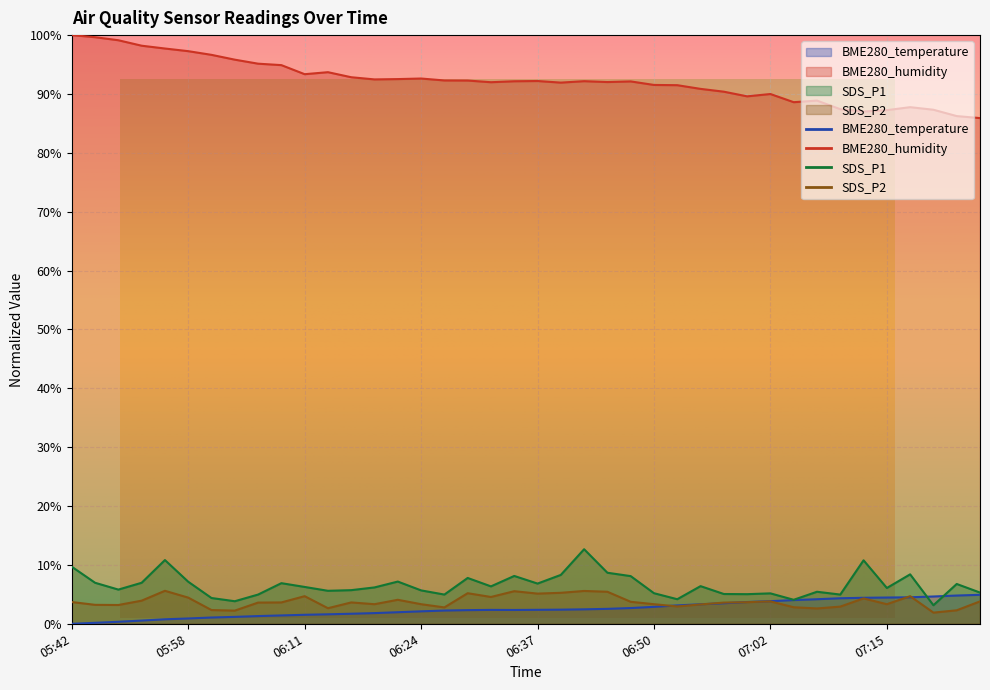

At which category does the chart reach its minimum across all series?

05:42